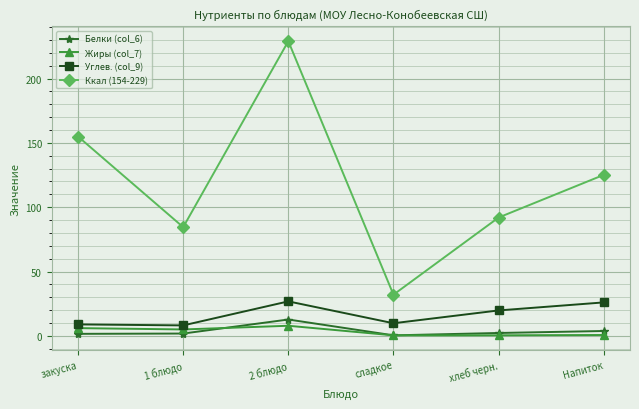

What is the greatest value displayed?

229.0